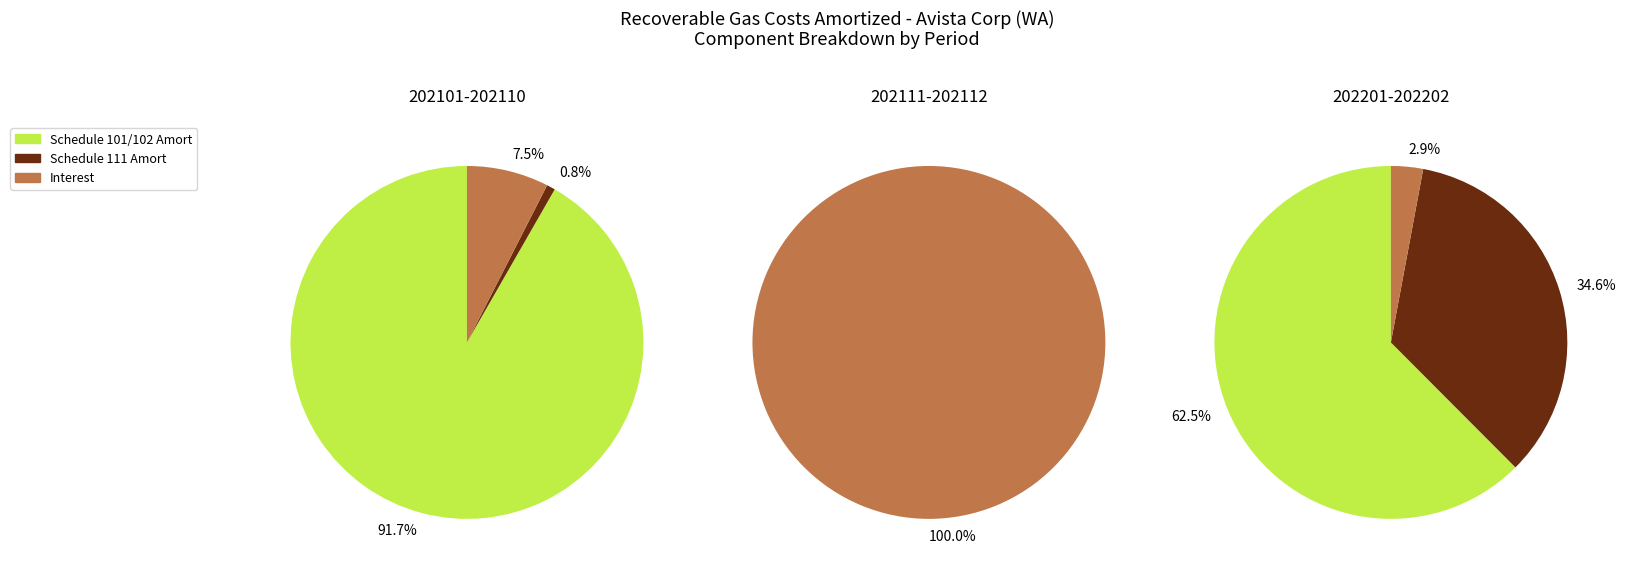

Rank the series at 202108 from lowest to highest value.

Schedule 111 Amort, Interest, Schedule 101/102 Amort